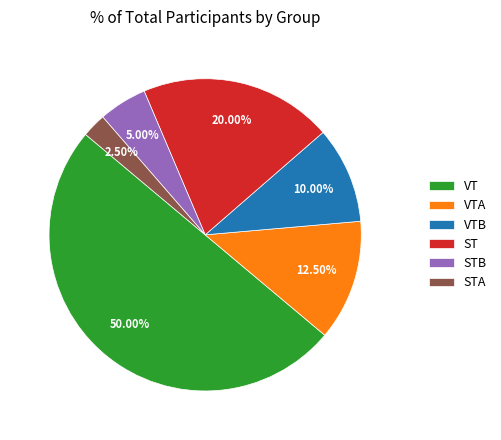

To the nearest percent, what is the difference between the VTA and VT slice percentages?

38%